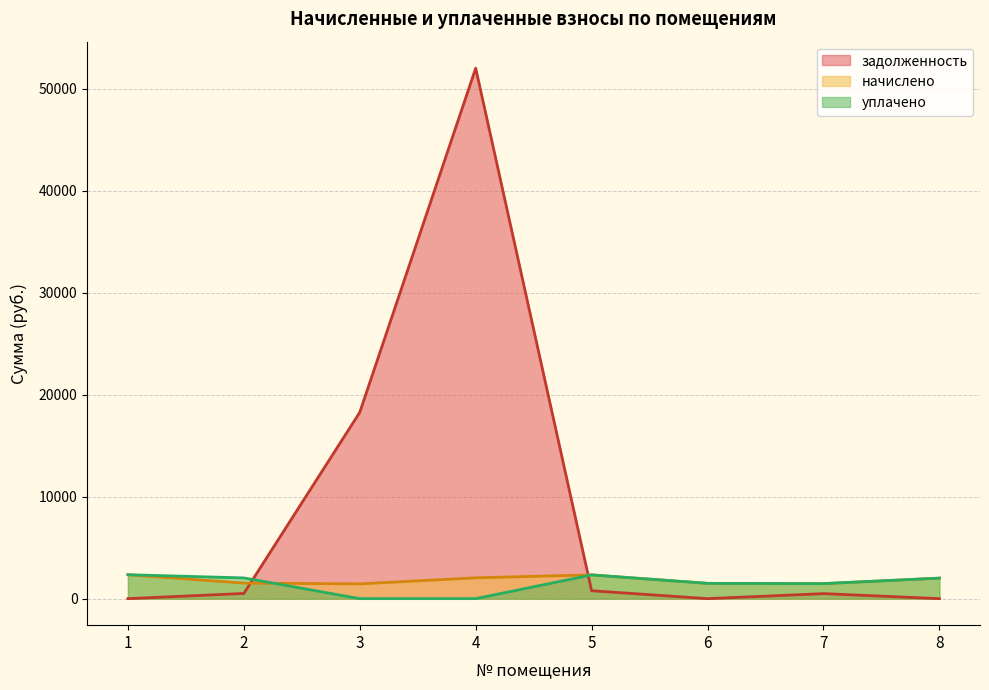

At which label does уплачено reach its peak?

1